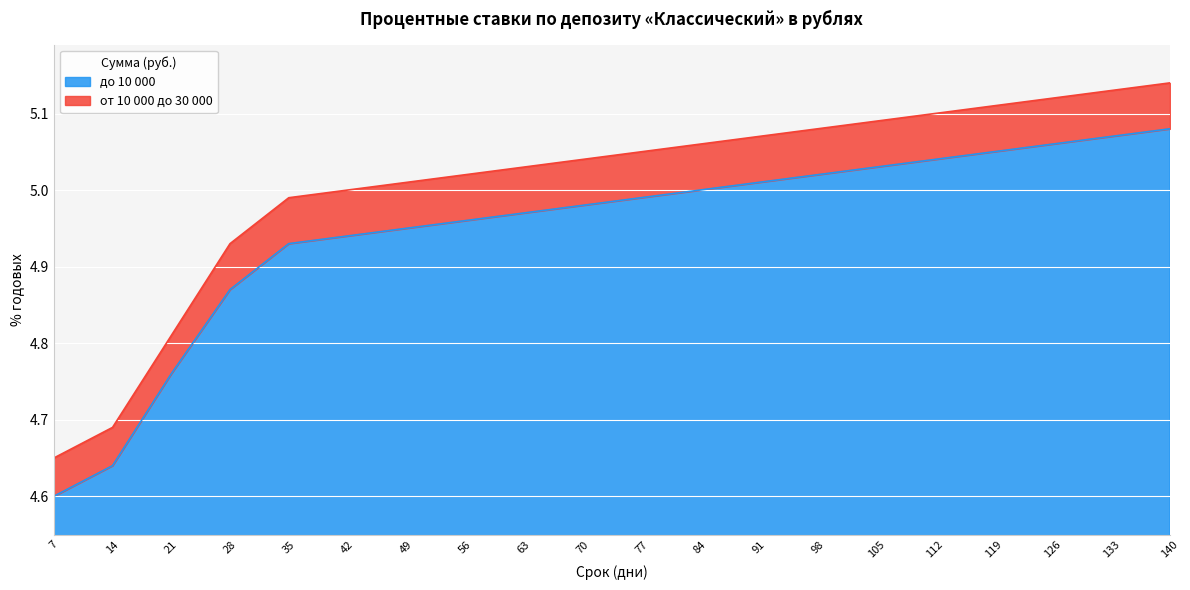

What is the sum of all от 10 000 до 30 000 values?

100.1